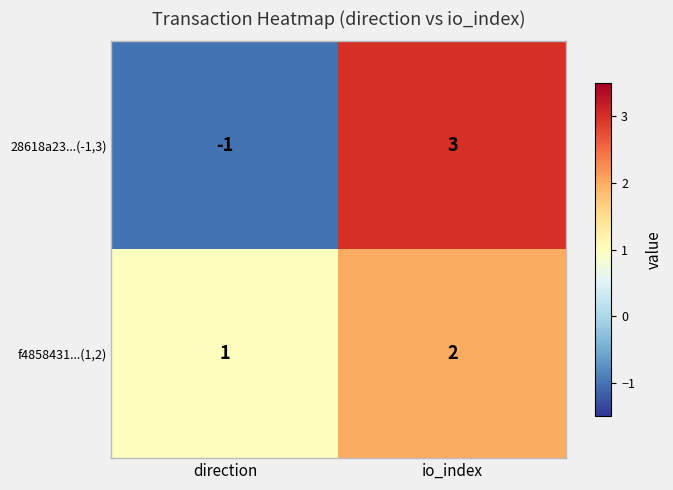

Reading left to right, list all the values displayed in this chart.

28618a23...(-1,3): -1	3
f4858431...(1,2): 1	2